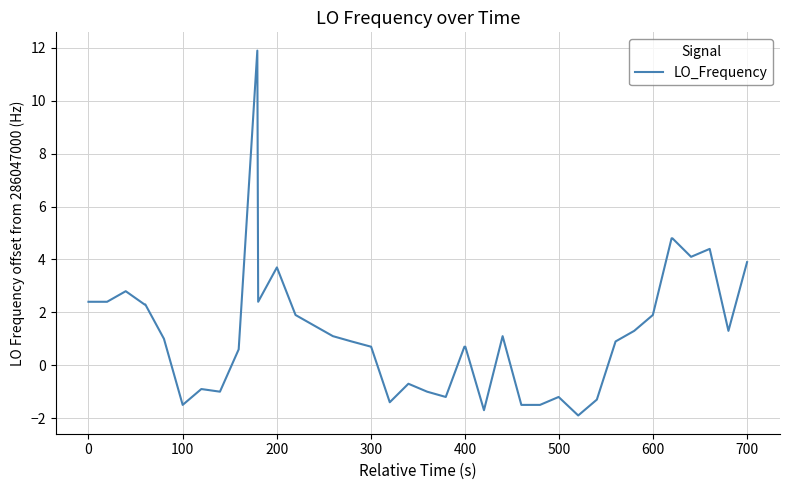

What is the greatest value displayed?

11.9